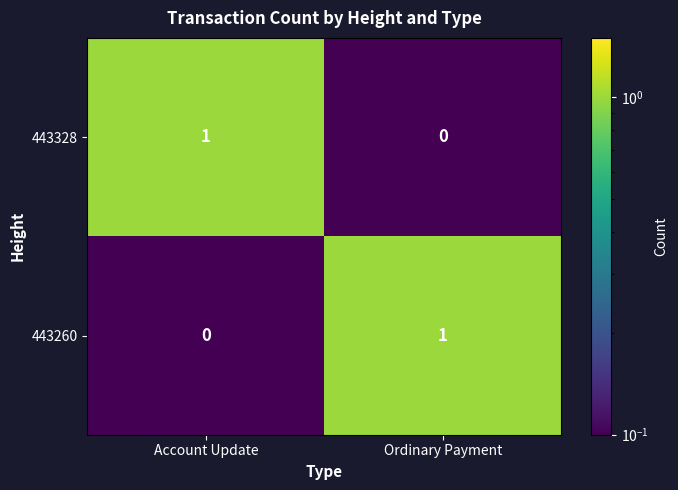

At which label does 443260 reach its minimum?

Account Update